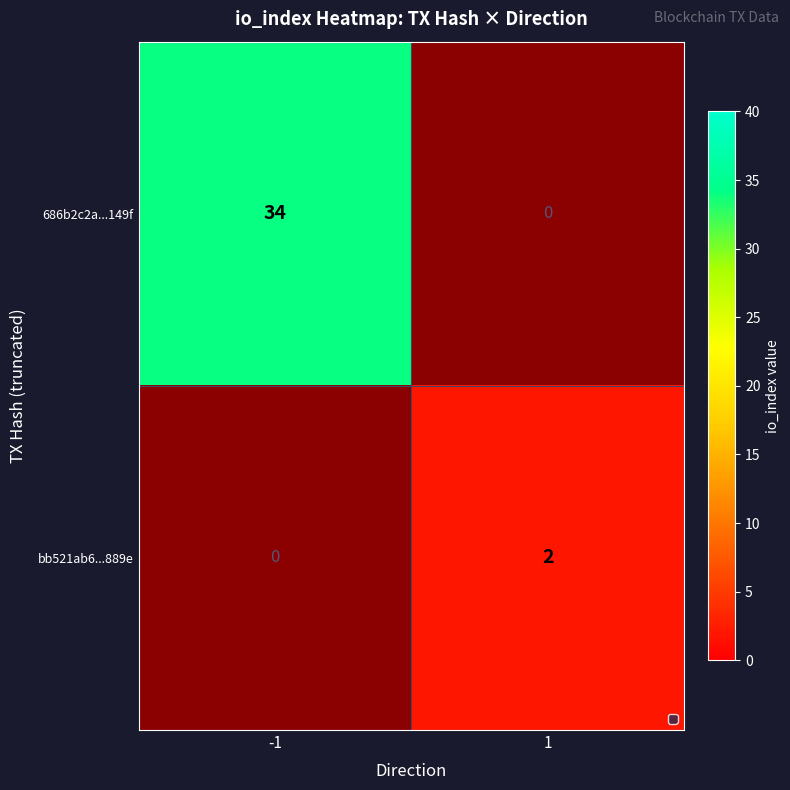

The value of bb521ab6...889e at 1 is 2. True or false?

True